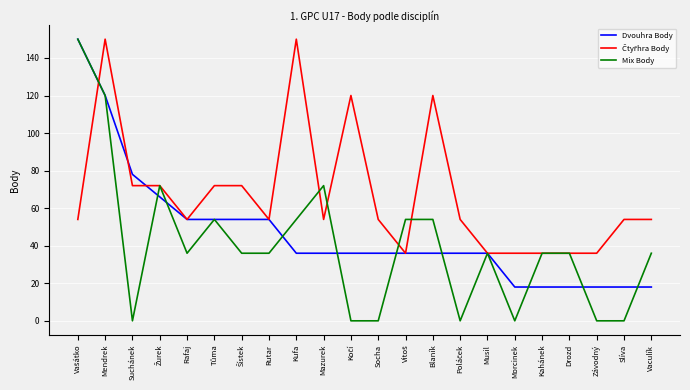

The Dvouhra Body series shows 192 at Mendrek. True or false?

False